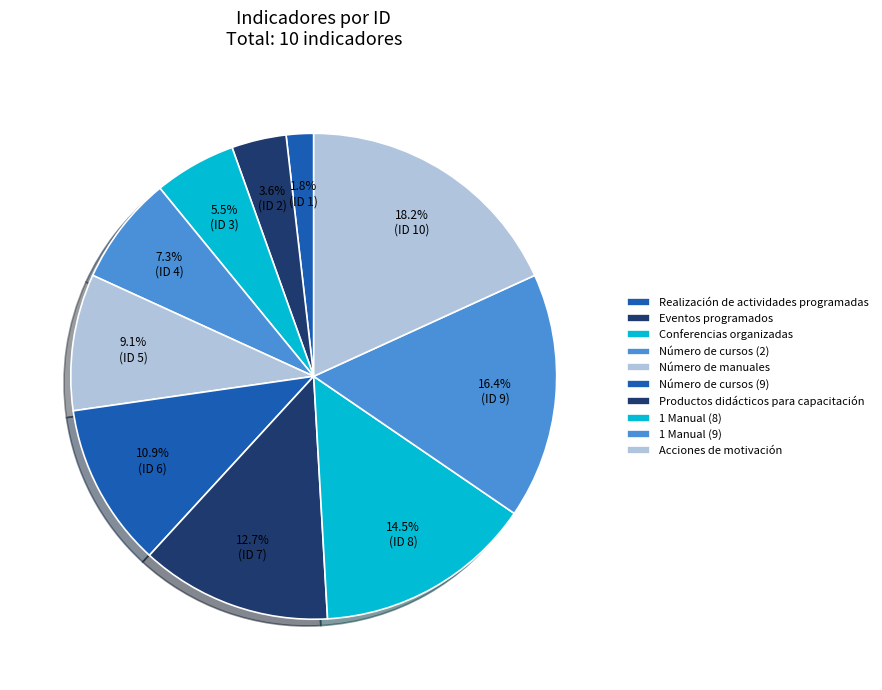

What is the change in value from Conferencias organizadas to Número de manuales?

+2